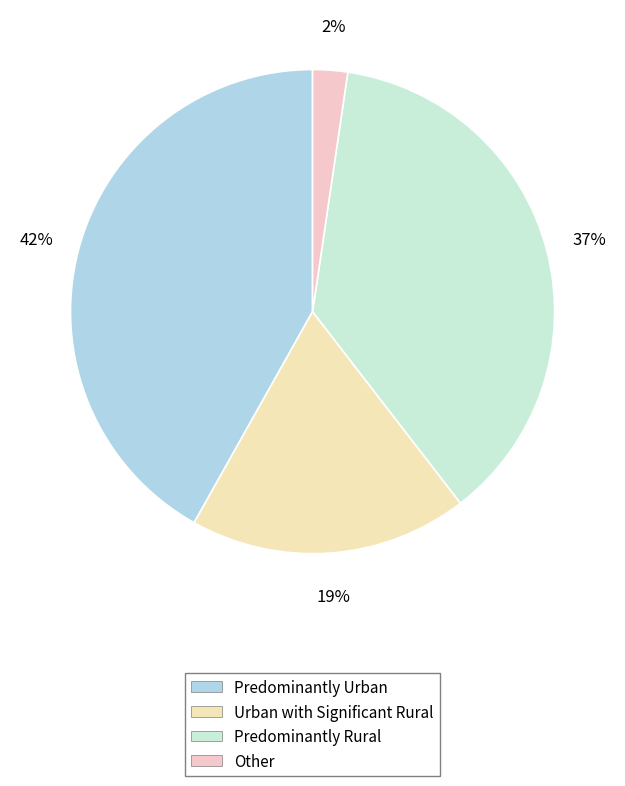

Which slice is the largest?

Predominantly Urban